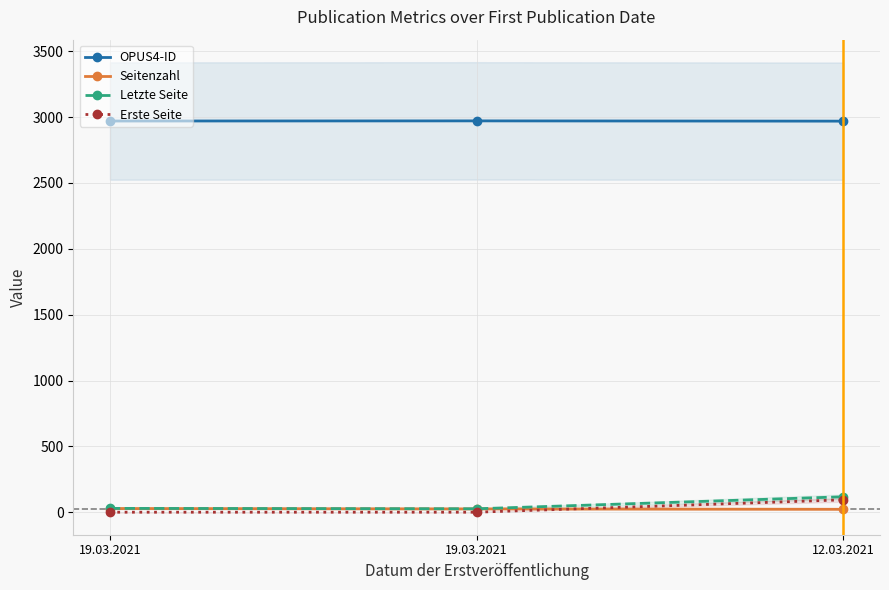

How many lines are shown in the chart?

4